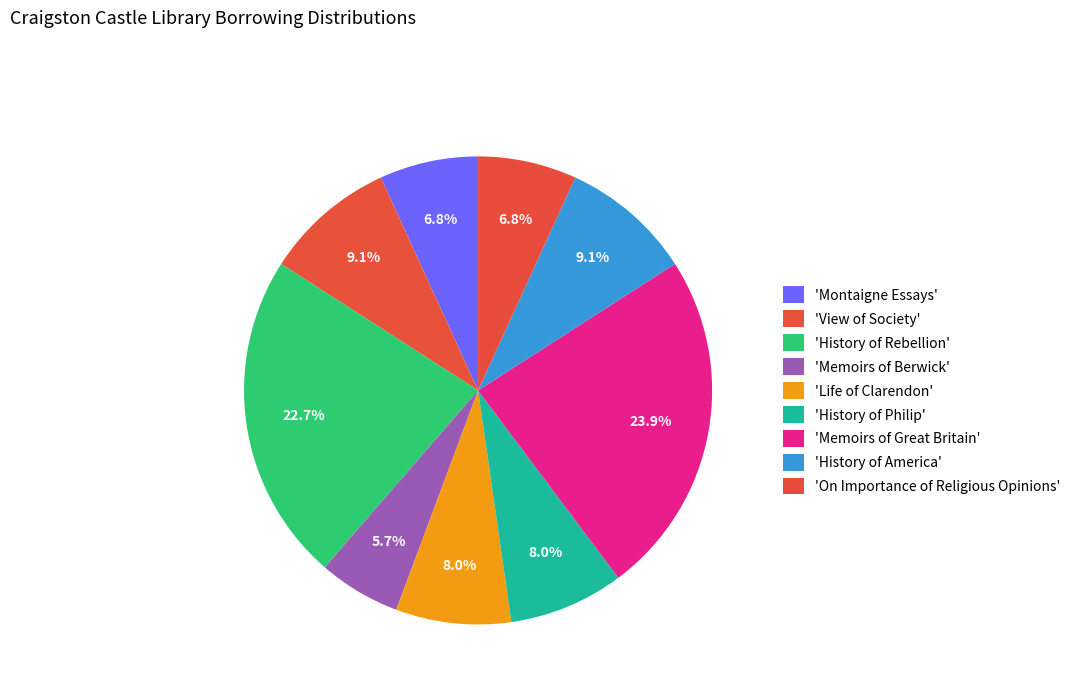

Count the number of slices in the pie.

9